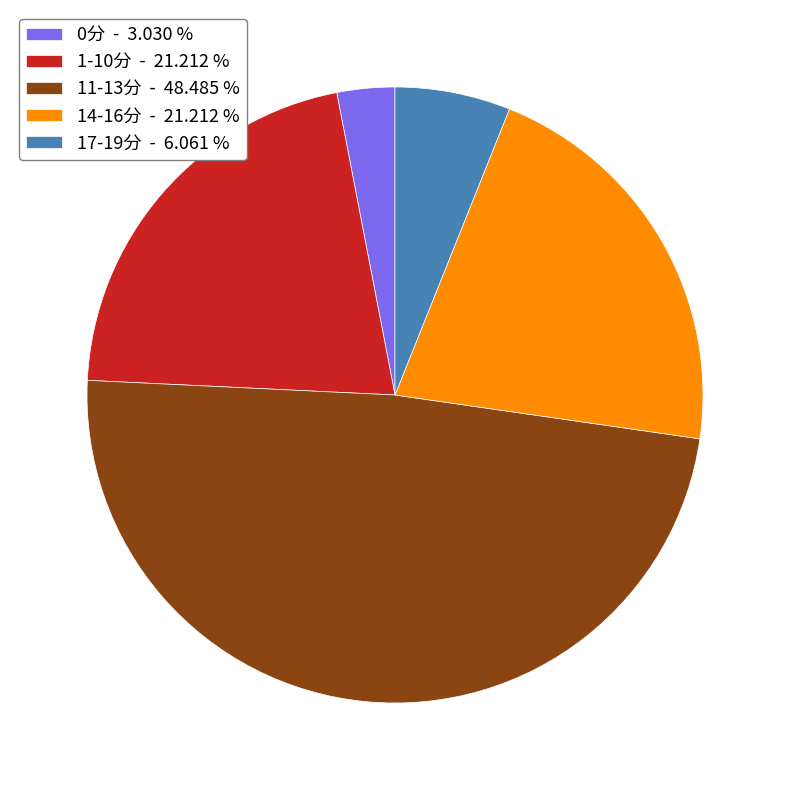

Approximately how many times larger is the value at 14-16分 - 21.212 % compared to 0分 - 3.030 %?

7.0